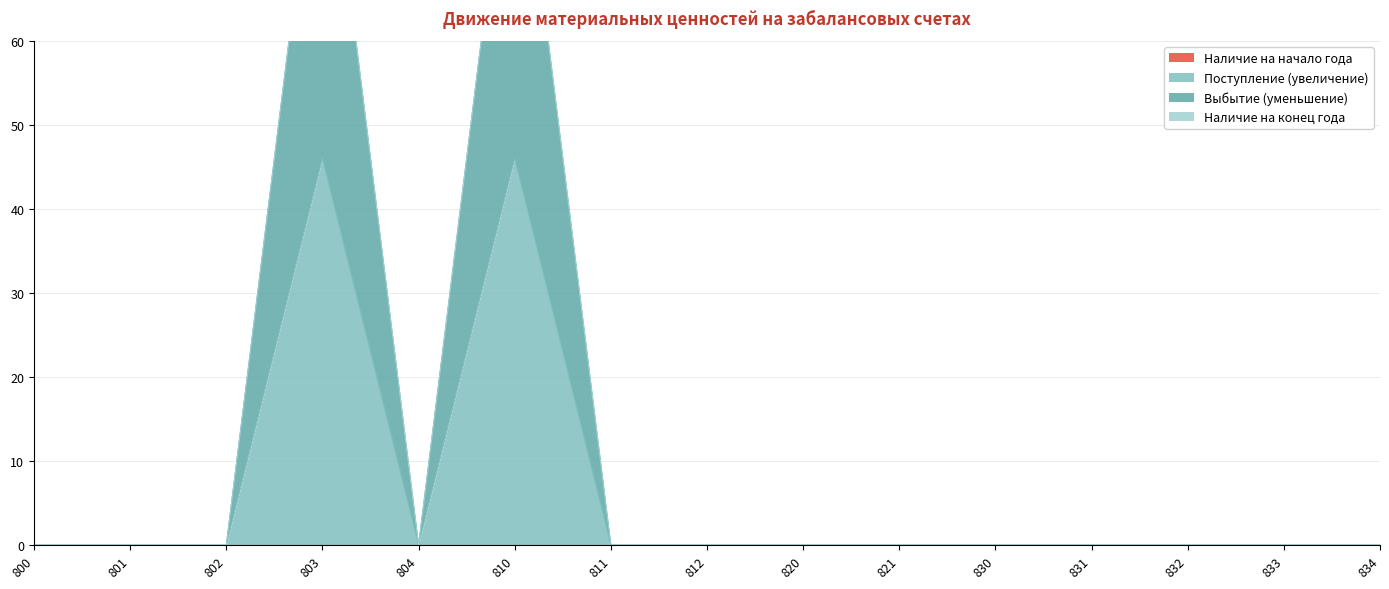

What is the sum of all Выбытие (уменьшение) values?

184